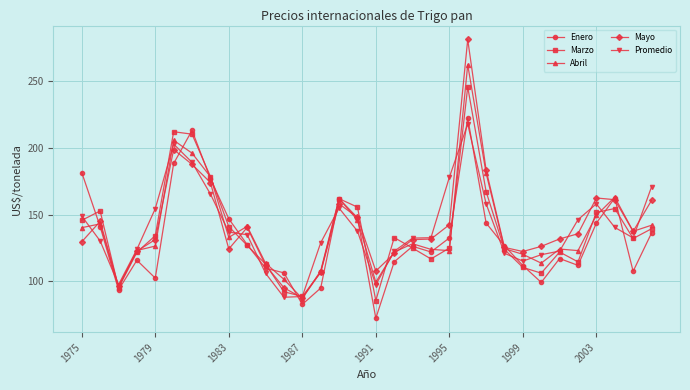

What is the minimum value shown in the chart?

72.5